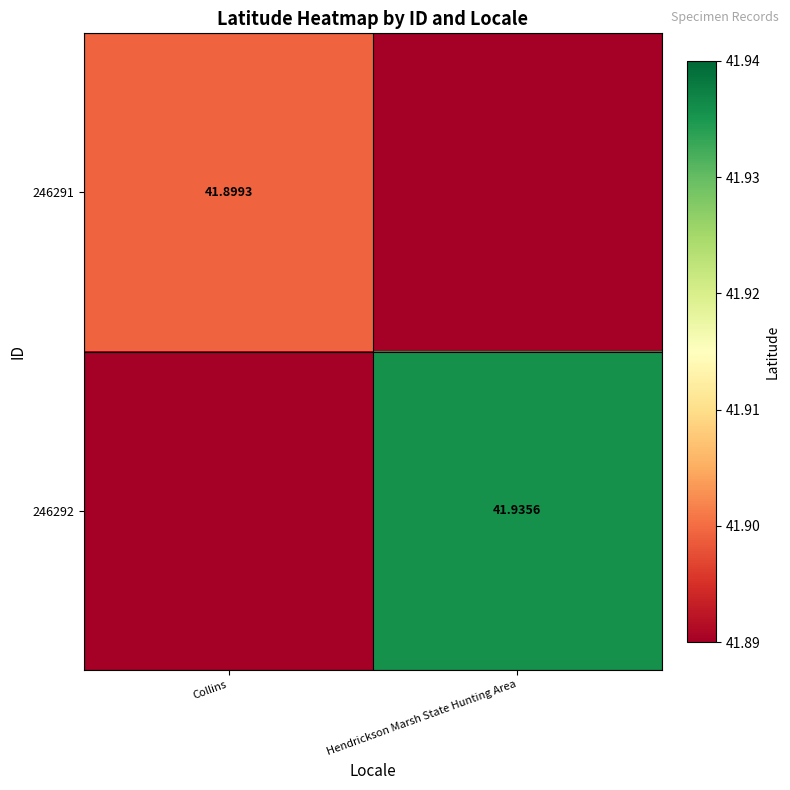

Is the value of 246291 at Collins greater than the value of 246292 at Hendrickson Marsh State Hunting Area?

No